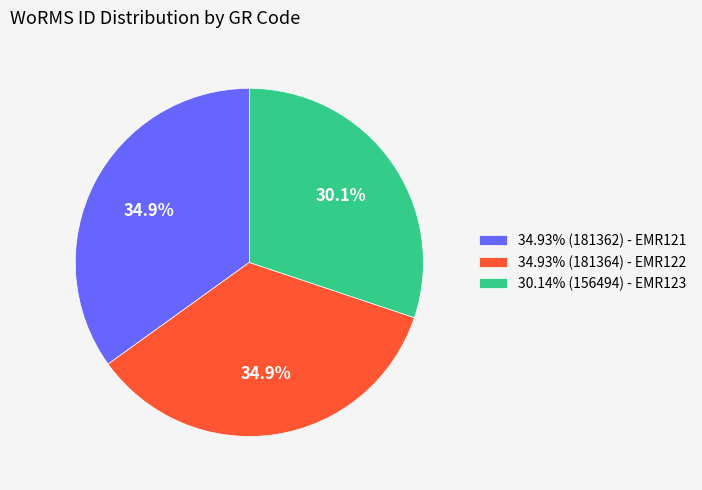

Is there a majority slice in this chart?

No